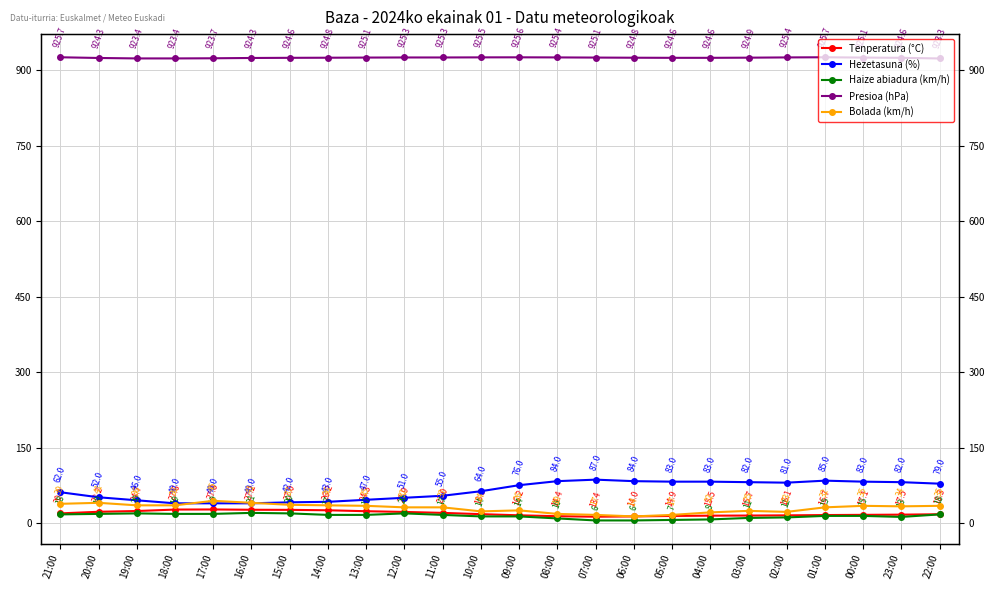

Does the chart have visible grid lines?

Yes